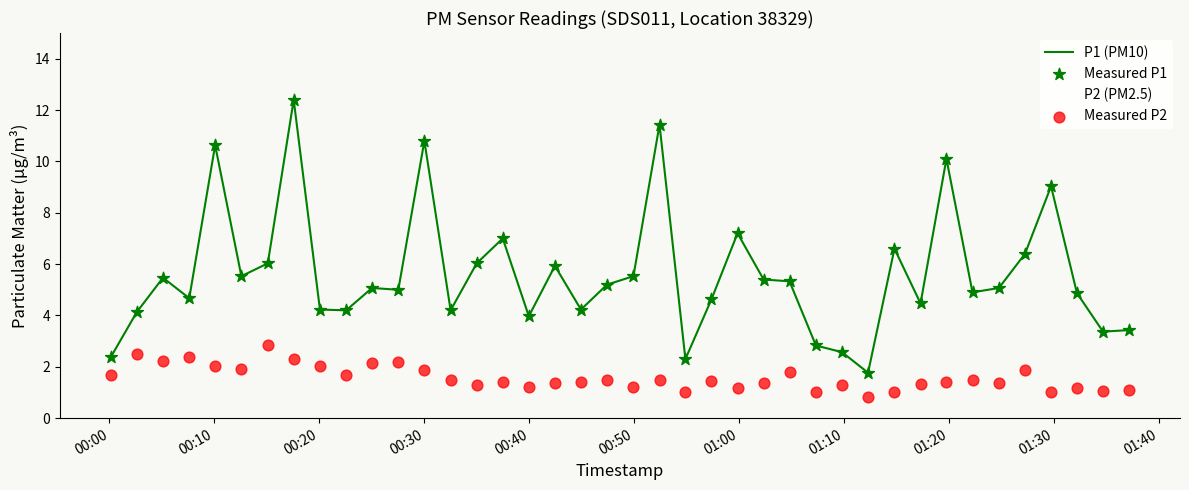

Which series has the largest total across all categories?

P1 (PM10)